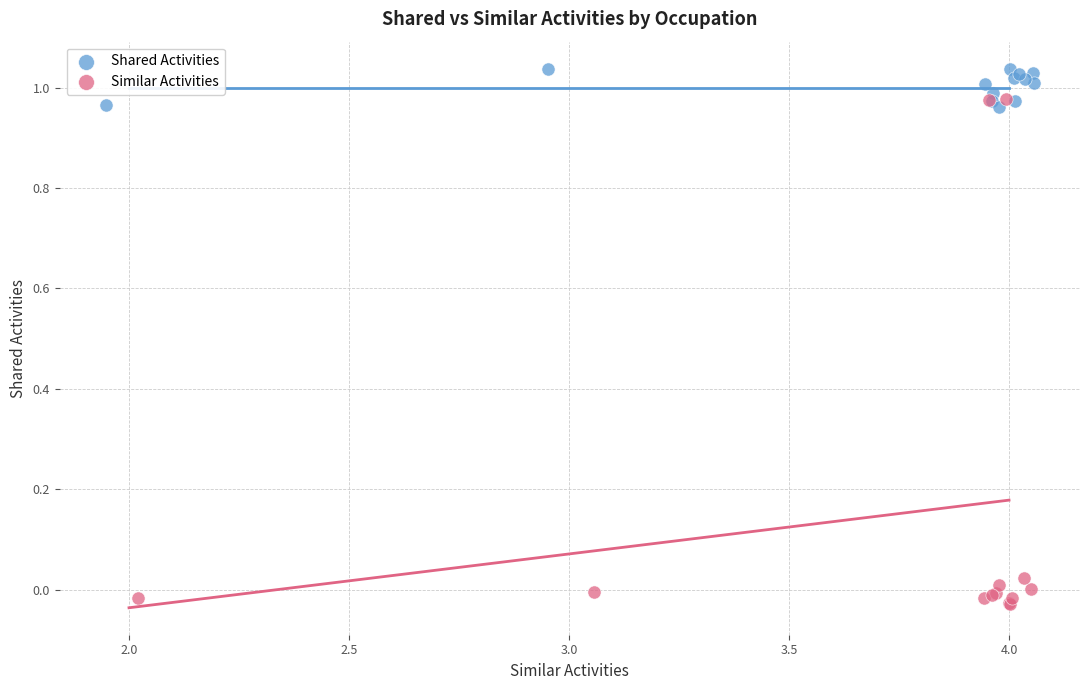

Which series contains the highest Y value?

Shared Activities